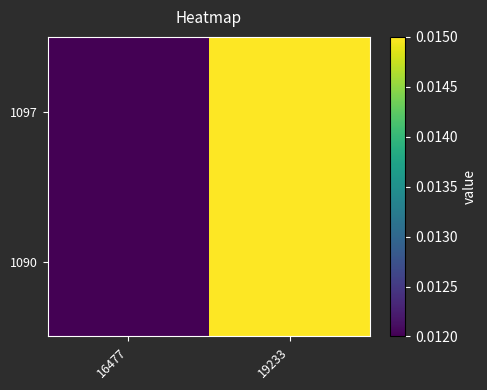

At which category is the sum across all series the highest?

19233